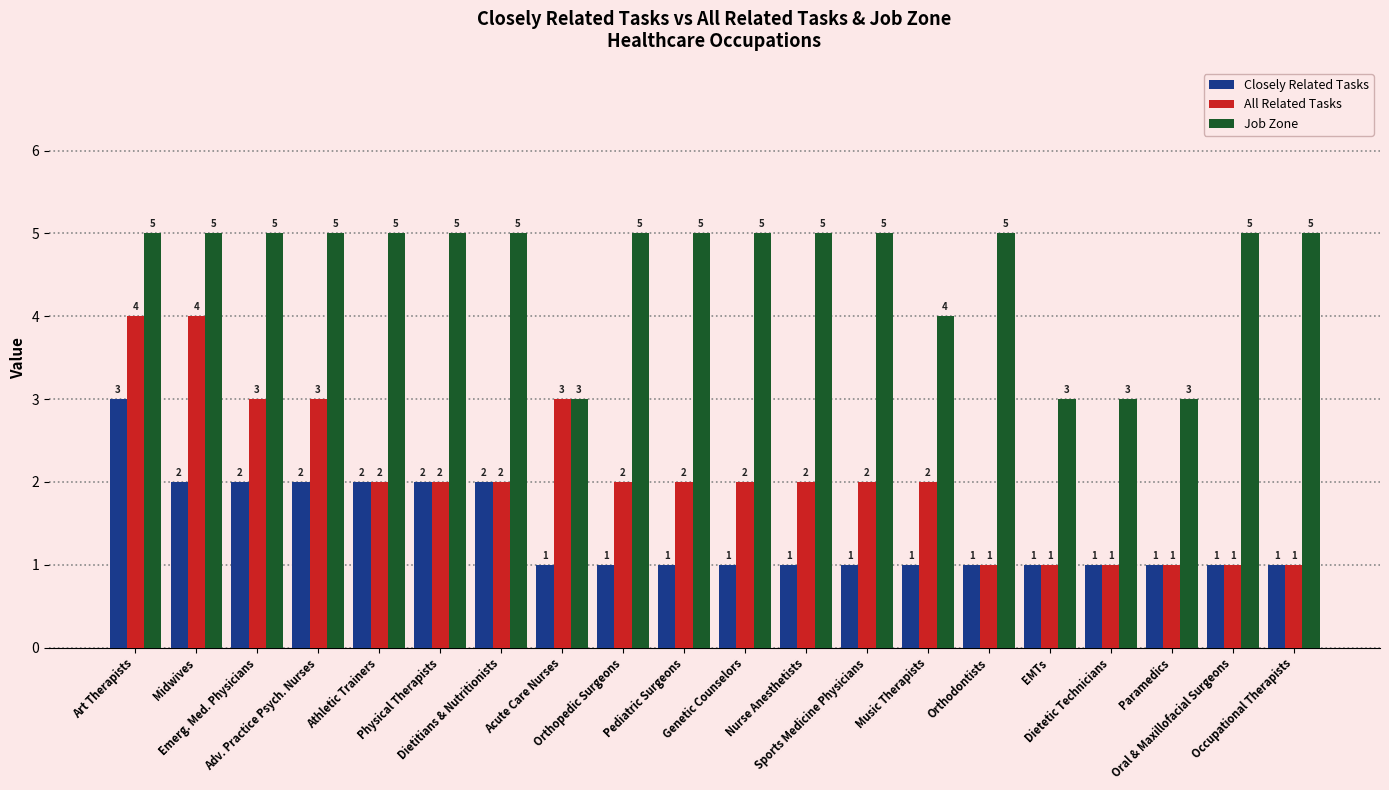

The All Related Tasks series shows 2 at Dietitians & Nutritionists. True or false?

True